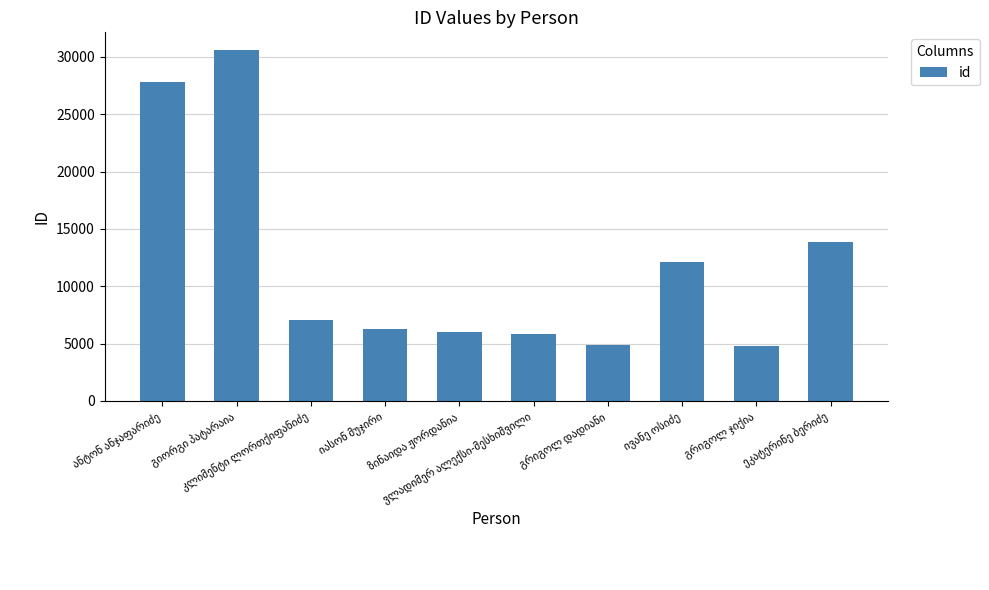

What is the difference between the maximum and minimum values?

25829